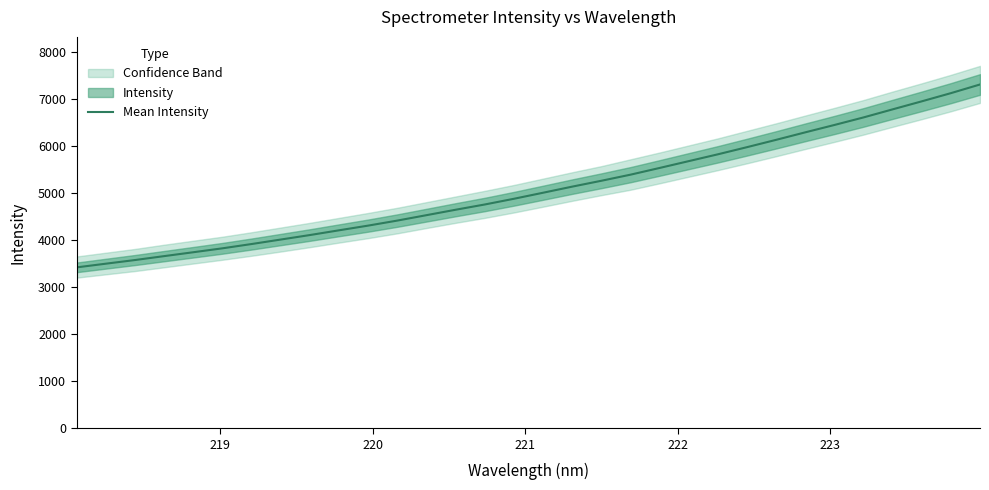

How many data points are less than 5004?

16